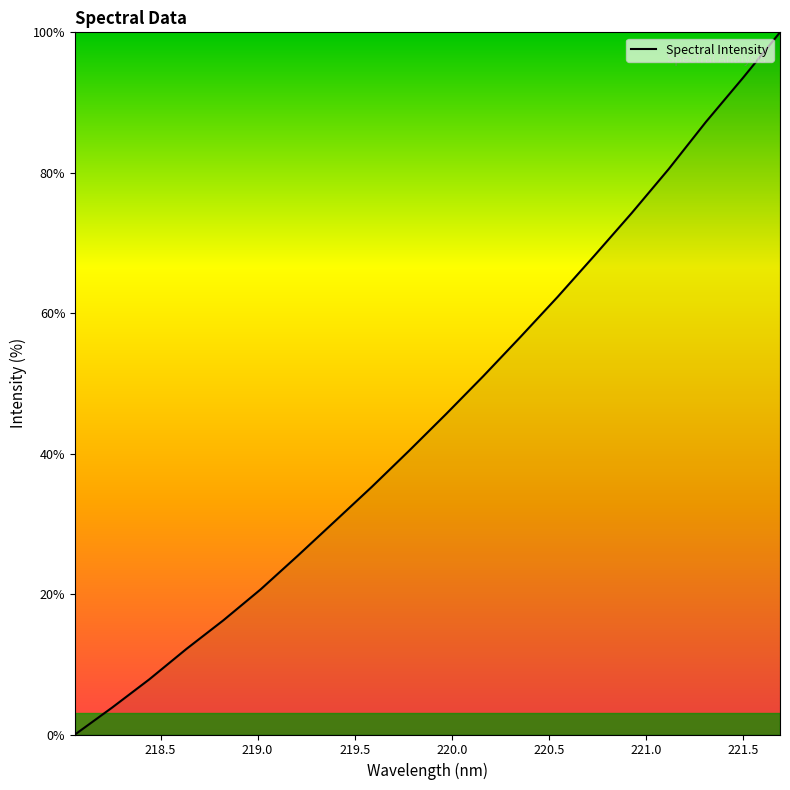

How many categories are shown in the chart?

20